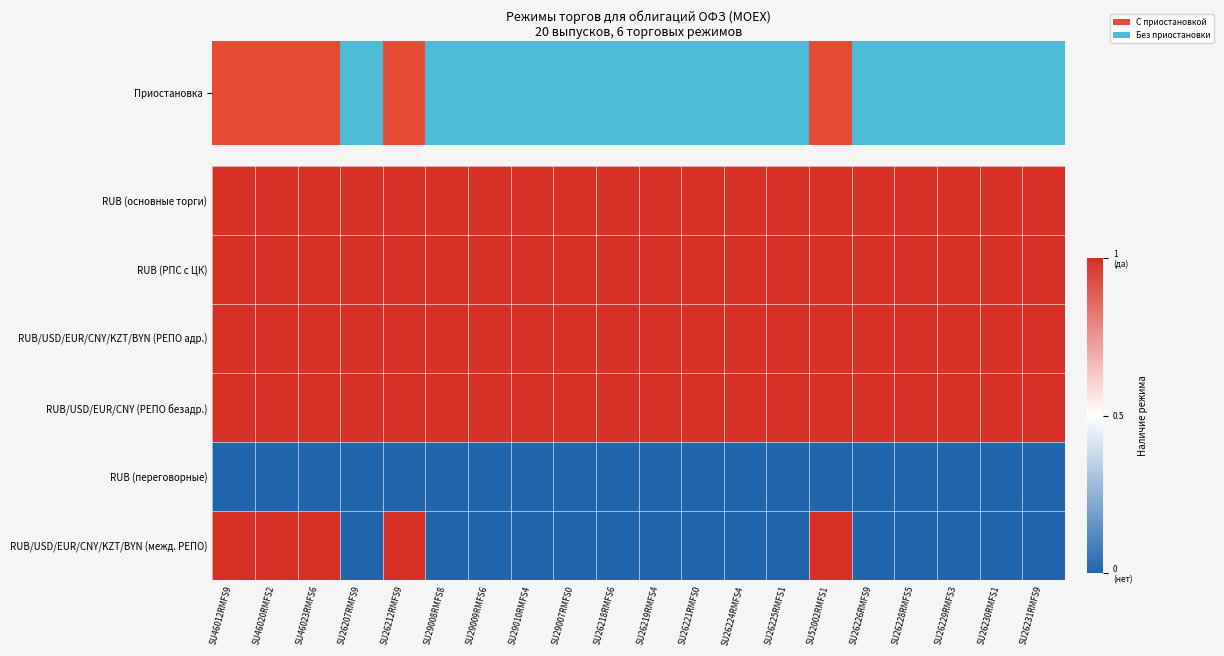

Reading left to right, transcribe all the data shown in this chart.

RUB (основные торги): SU46012RMFS9=1	SU46020RMFS2=1	SU46023RMFS6=1	SU26207RMFS9=1	SU26212RMFS9=1	SU29008RMFS8=1	SU29009RMFS6=1	SU29010RMFS4=1	SU29007RMFS0=1	SU26218RMFS6=1	SU26219RMFS4=1	SU26221RMFS0=1	SU26224RMFS4=1	SU26225RMFS1=1	SU52002RMFS1=1	SU26226RMFS9=1	SU26228RMFS5=1	SU26229RMFS3=1	SU26230RMFS1=1	SU26231RMFS9=1
RUB (РПС с ЦК): SU46012RMFS9=1	SU46020RMFS2=1	SU46023RMFS6=1	SU26207RMFS9=1	SU26212RMFS9=1	SU29008RMFS8=1	SU29009RMFS6=1	SU29010RMFS4=1	SU29007RMFS0=1	SU26218RMFS6=1	SU26219RMFS4=1	SU26221RMFS0=1	SU26224RMFS4=1	SU26225RMFS1=1	SU52002RMFS1=1	SU26226RMFS9=1	SU26228RMFS5=1	SU26229RMFS3=1	SU26230RMFS1=1	SU26231RMFS9=1
RUB/USD/EUR/CNY/KZT/BYN (РЕПО адр.): SU46012RMFS9=1	SU46020RMFS2=1	SU46023RMFS6=1	SU26207RMFS9=1	SU26212RMFS9=1	SU29008RMFS8=1	SU29009RMFS6=1	SU29010RMFS4=1	SU29007RMFS0=1	SU26218RMFS6=1	SU26219RMFS4=1	SU26221RMFS0=1	SU26224RMFS4=1	SU26225RMFS1=1	SU52002RMFS1=1	SU26226RMFS9=1	SU26228RMFS5=1	SU26229RMFS3=1	SU26230RMFS1=1	SU26231RMFS9=1
RUB/USD/EUR/CNY (РЕПО безадр.): SU46012RMFS9=1	SU46020RMFS2=1	SU46023RMFS6=1	SU26207RMFS9=1	SU26212RMFS9=1	SU29008RMFS8=1	SU29009RMFS6=1	SU29010RMFS4=1	SU29007RMFS0=1	SU26218RMFS6=1	SU26219RMFS4=1	SU26221RMFS0=1	SU26224RMFS4=1	SU26225RMFS1=1	SU52002RMFS1=1	SU26226RMFS9=1	SU26228RMFS5=1	SU26229RMFS3=1	SU26230RMFS1=1	SU26231RMFS9=1
RUB (переговорные): SU46012RMFS9=0	SU46020RMFS2=0	SU46023RMFS6=0	SU26207RMFS9=0	SU26212RMFS9=0	SU29008RMFS8=0	SU29009RMFS6=0	SU29010RMFS4=0	SU29007RMFS0=0	SU26218RMFS6=0	SU26219RMFS4=0	SU26221RMFS0=0	SU26224RMFS4=0	SU26225RMFS1=0	SU52002RMFS1=0	SU26226RMFS9=0	SU26228RMFS5=0	SU26229RMFS3=0	SU26230RMFS1=0	SU26231RMFS9=0
RUB/USD/EUR/CNY/KZT/BYN (межд. РЕПО): SU46012RMFS9=1	SU46020RMFS2=1	SU46023RMFS6=1	SU26207RMFS9=0	SU26212RMFS9=1	SU29008RMFS8=0	SU29009RMFS6=0	SU29010RMFS4=0	SU29007RMFS0=0	SU26218RMFS6=0	SU26219RMFS4=0	SU26221RMFS0=0	SU26224RMFS4=0	SU26225RMFS1=0	SU52002RMFS1=1	SU26226RMFS9=0	SU26228RMFS5=0	SU26229RMFS3=0	SU26230RMFS1=0	SU26231RMFS9=0